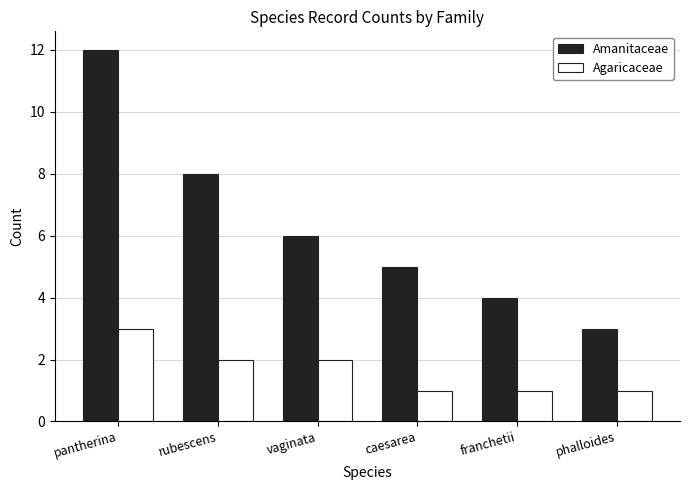

At pantherina, list the series in order from smallest to largest.

Agaricaceae, Amanitaceae